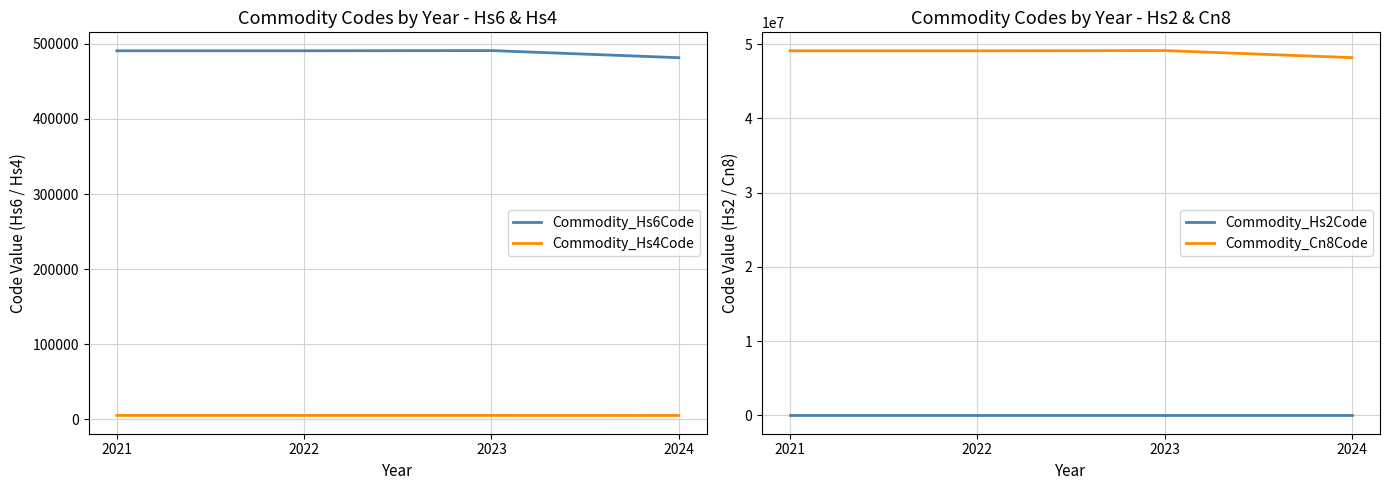

Where does the Commodity_Cn8Code series first go above 49090000?

2023